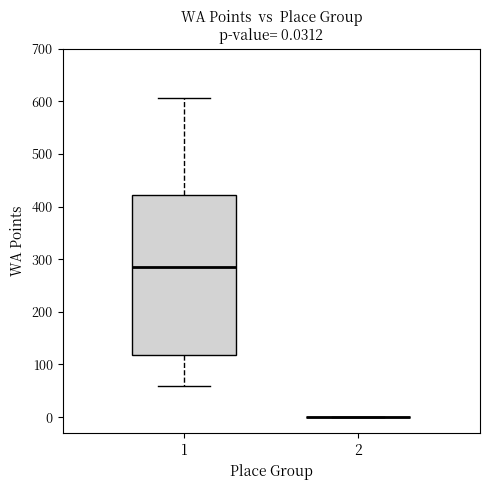

Comparing the boxes themselves (not the whiskers), which one is the tallest?

1